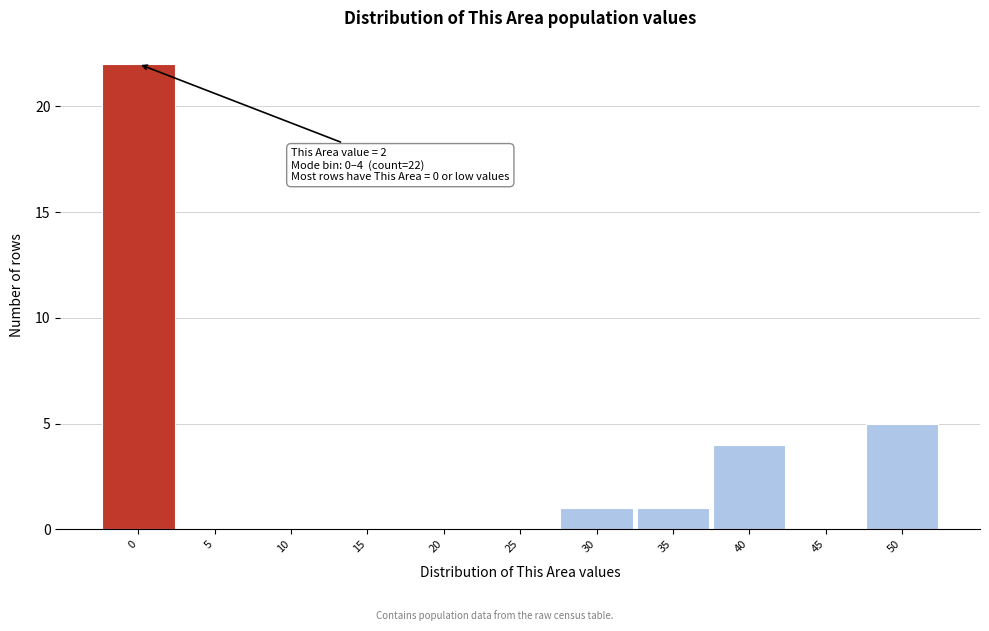

Reading right to left, list all the values displayed in this chart.

50=5	45=0	40=4	35=1	30=1	25=0	20=0	15=0	10=0	5=0	0=22